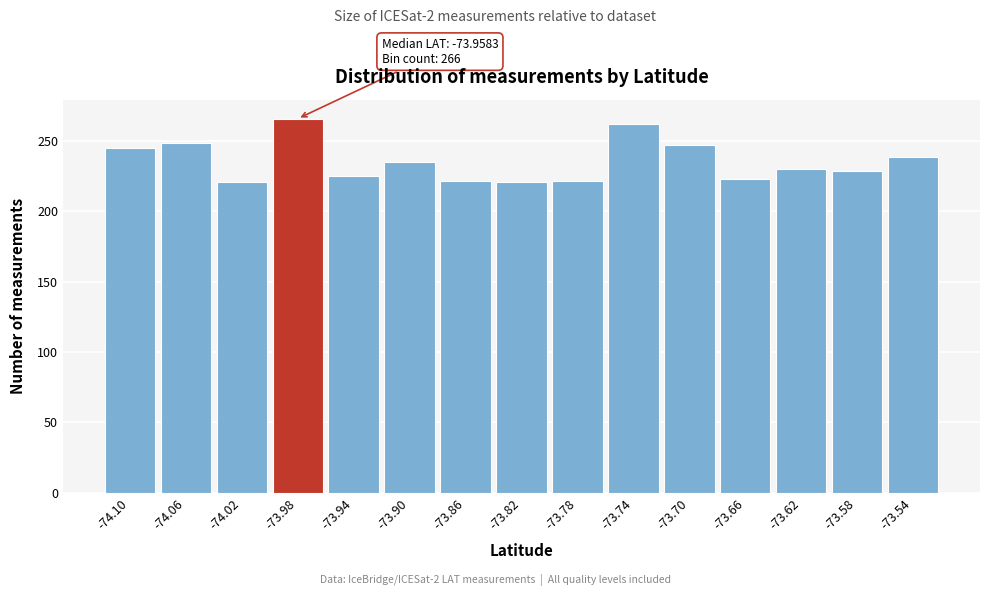

What is the average value?

236